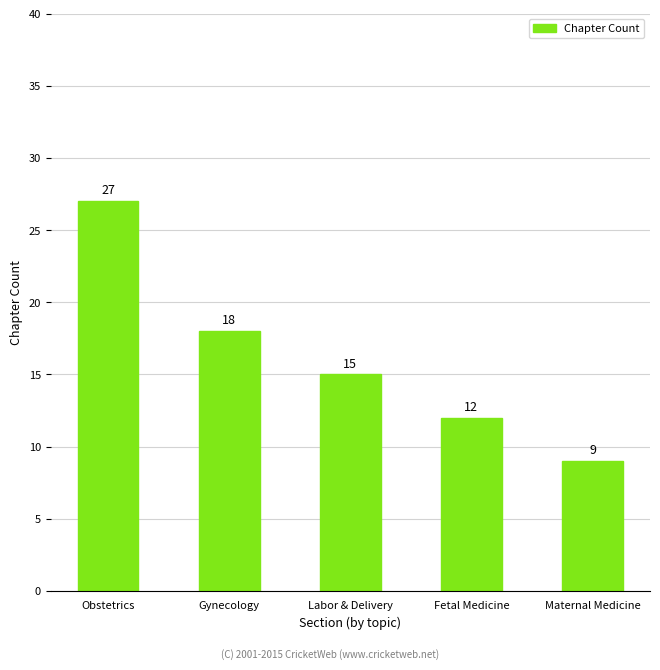

At which label does the data first exceed 15?

Obstetrics